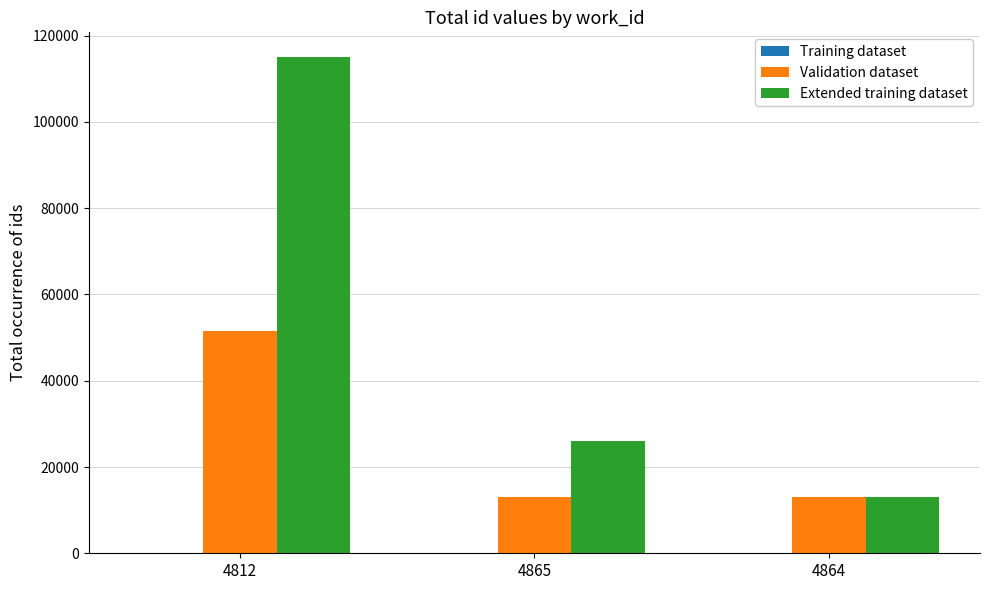

At which label does Extended training dataset reach its peak?

4812